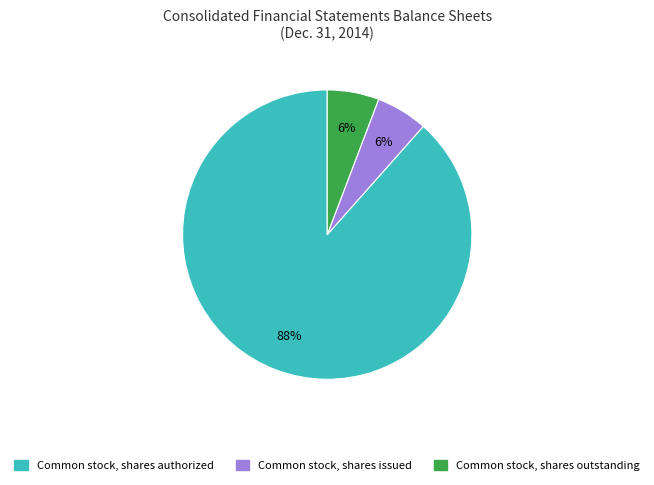

Does any single category account for the majority?

Yes